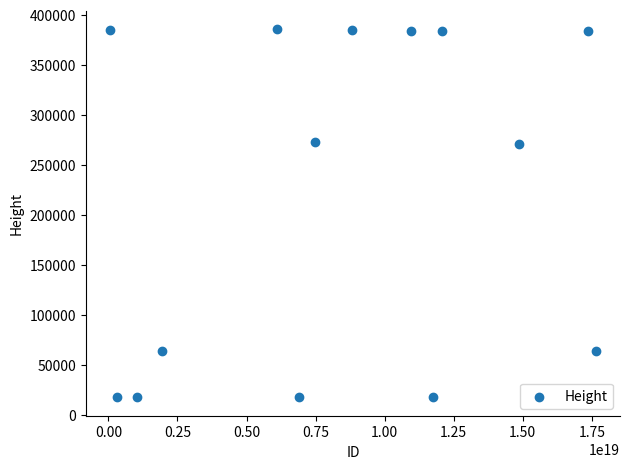

What is the range of X values (max minus min)?

17583797891658045440